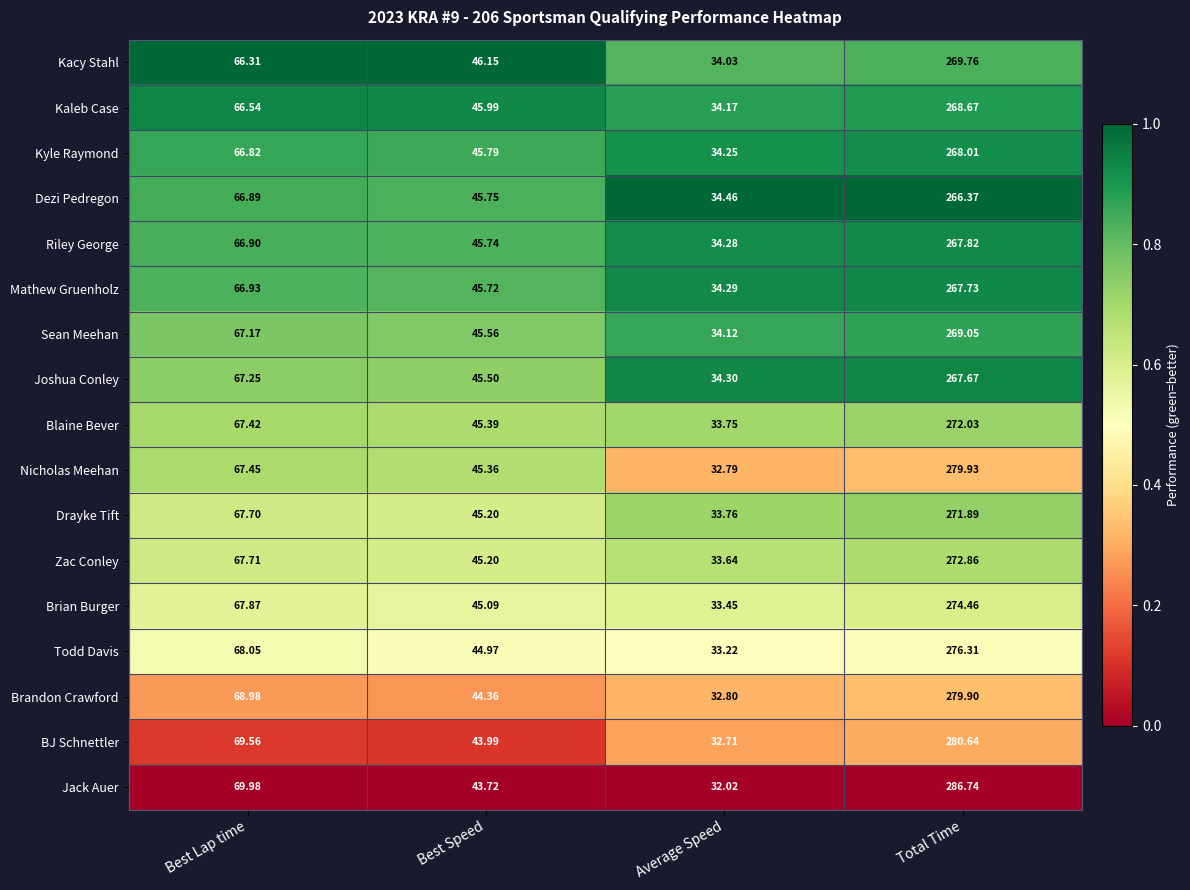

Where does the Joshua Conley series first go above 67?

Best Lap time